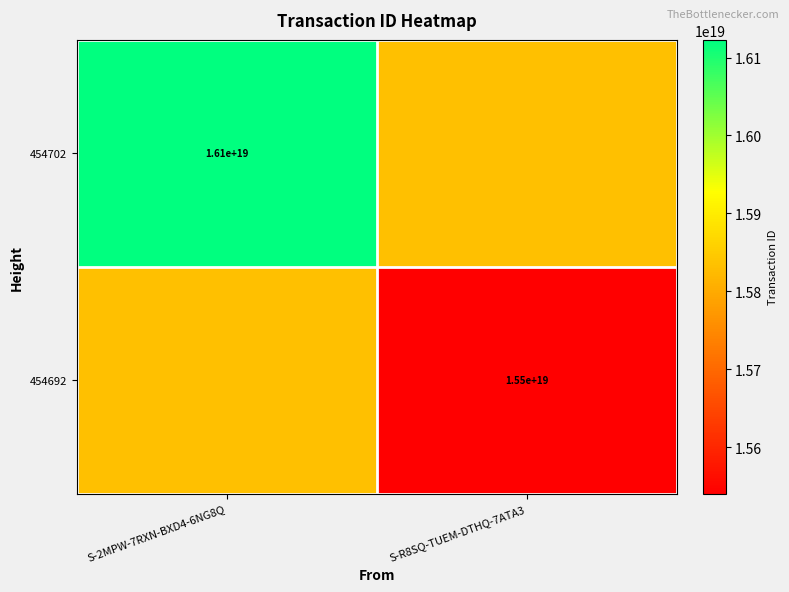

The value of 454702 at S-2MPW-7RXN-BXD4-6NG8Q is 4453242478467067392. True or false?

False